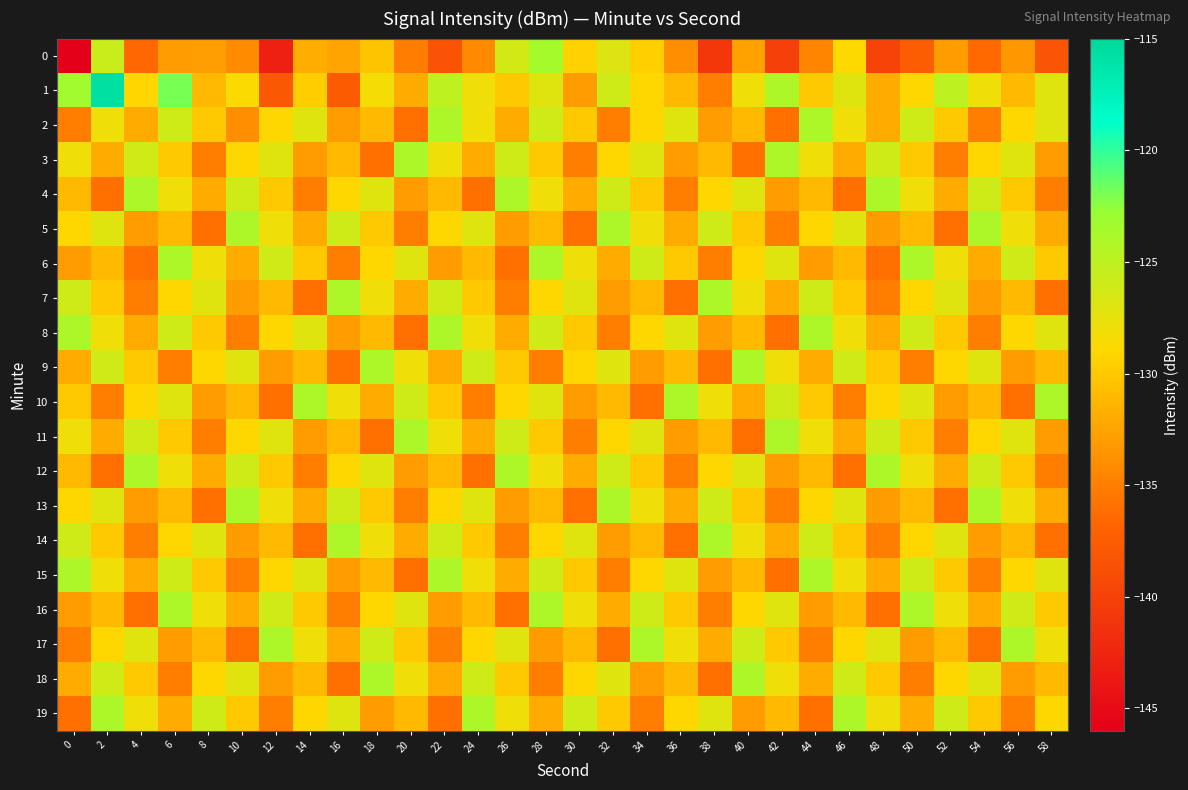

At 28, list the series in order from smallest to largest.

9, 18, 17, 19, 5, 13, 3, 11, 7, 14, 4, 12, 1, 10, 2, 8, 15, 6, 16, 0